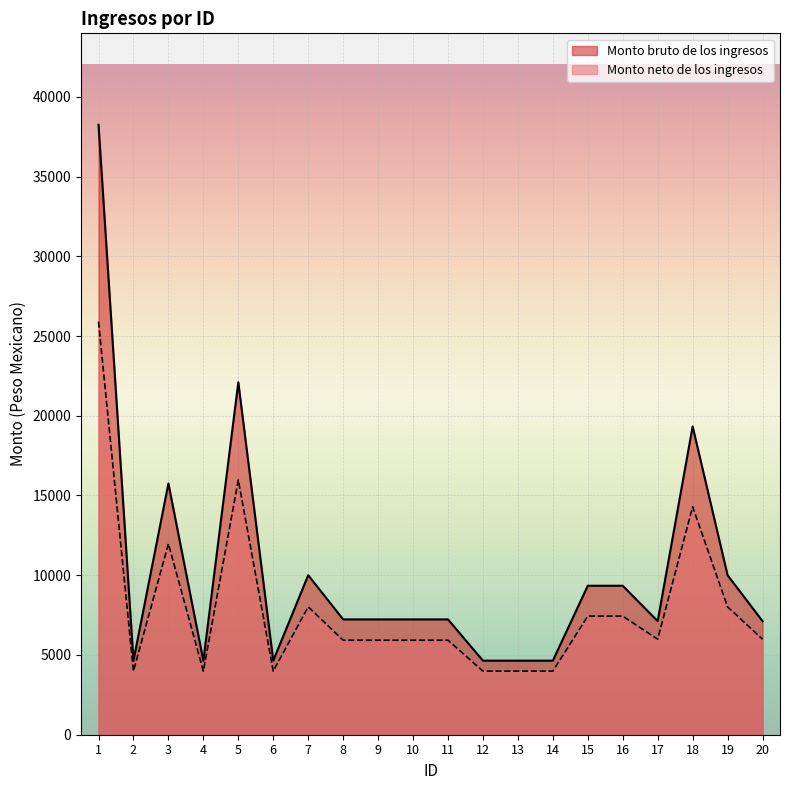

What is the value of the Monto neto de los ingresos point at the 12th from the left?

3985.9